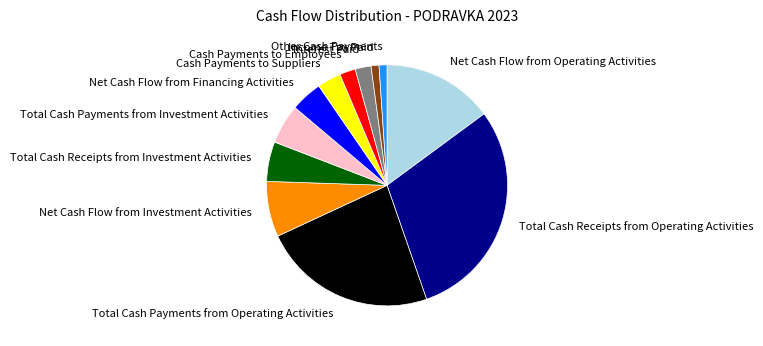

Which slice is the largest?

Total Cash Receipts from Operating Activities